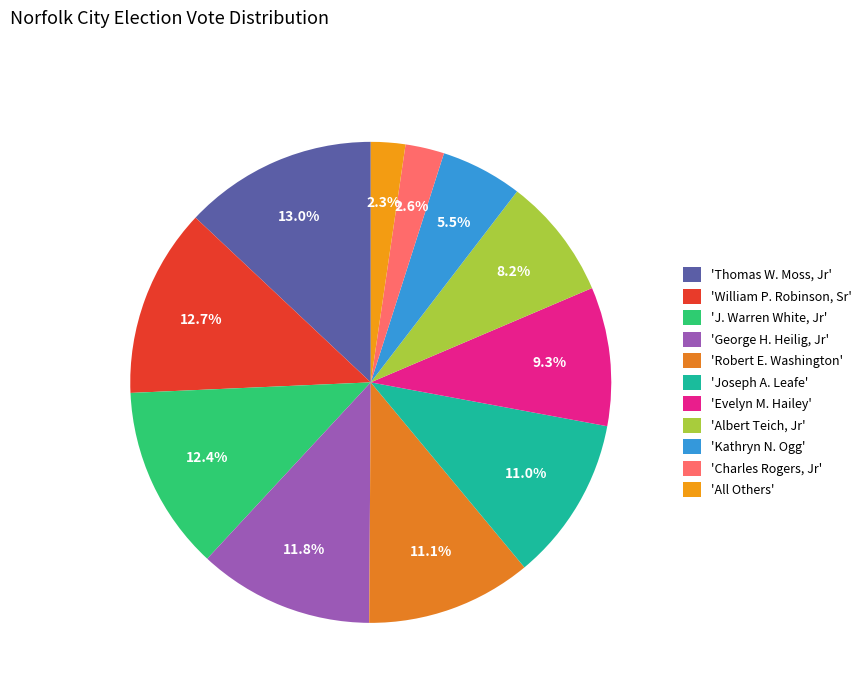

How many slices are in this pie chart?

11